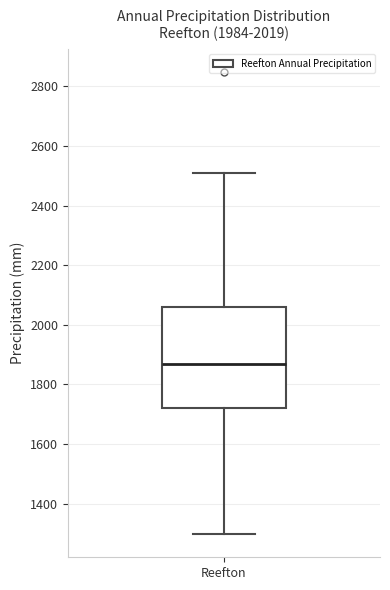

Read this box plot against the y-axis: the position of the median line, the range covered by the box, and the ends of both whiskers. The values are not printed on the chart, so give them approximately, as read against the axis.

median 1860, box 1720 to 2060, whiskers 1300 to 2520